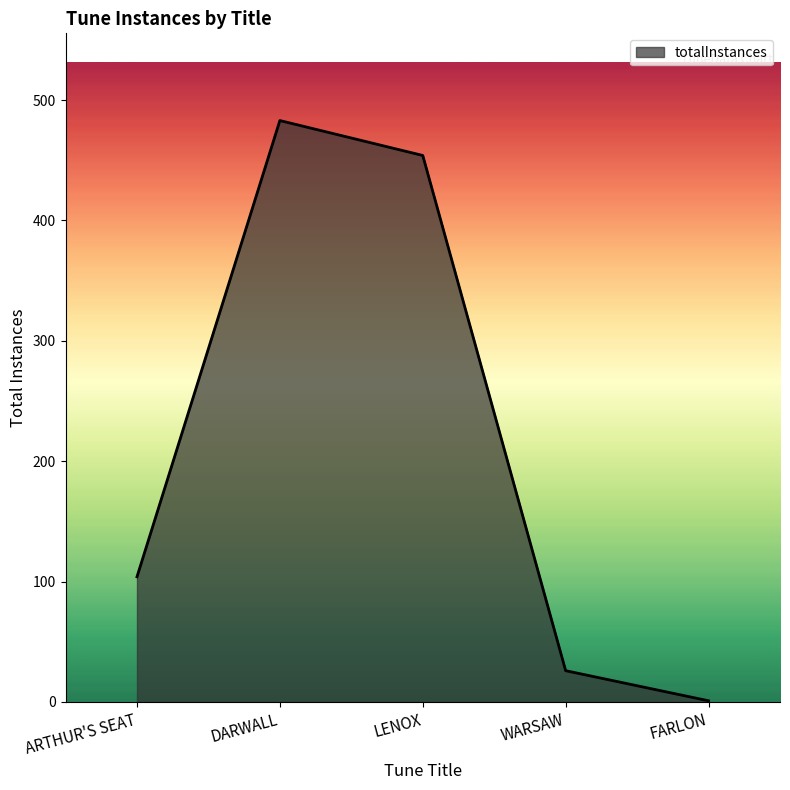

Rank the categories by value from highest to lowest.

DARWALL, LENOX, ARTHUR'S SEAT, WARSAW, FARLON